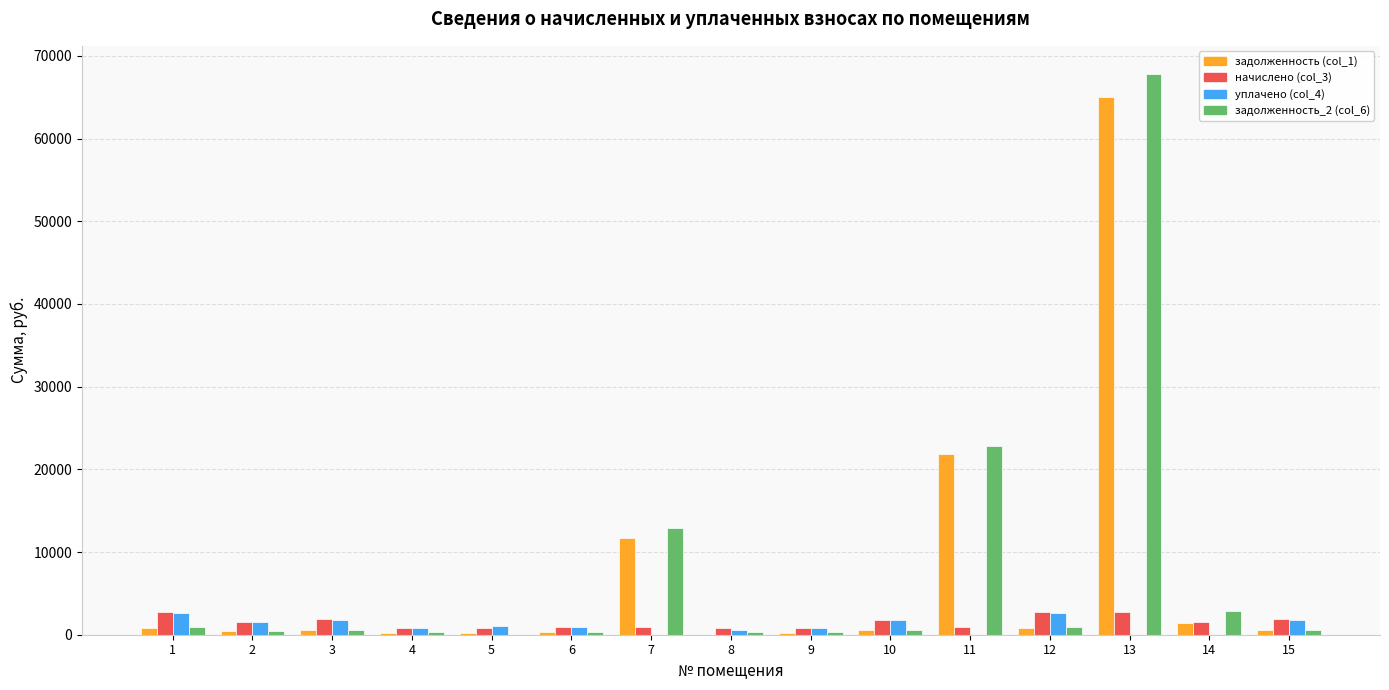

The value of уплачено (col_4) at 3 is 1827.7. True or false?

True